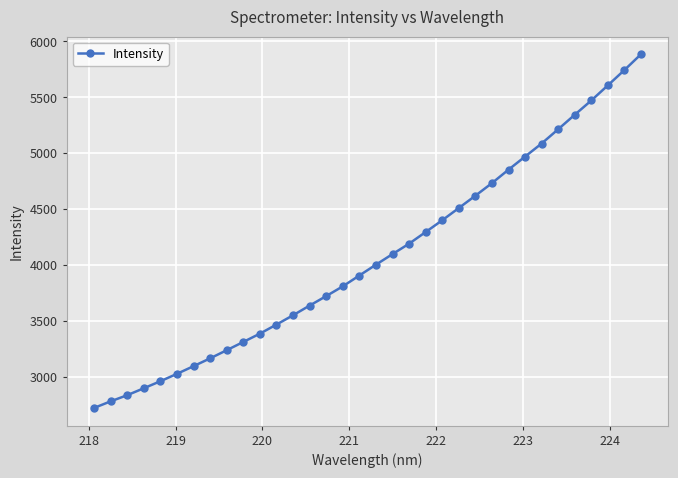

What is the value of the 29th point from the left?

5213.4